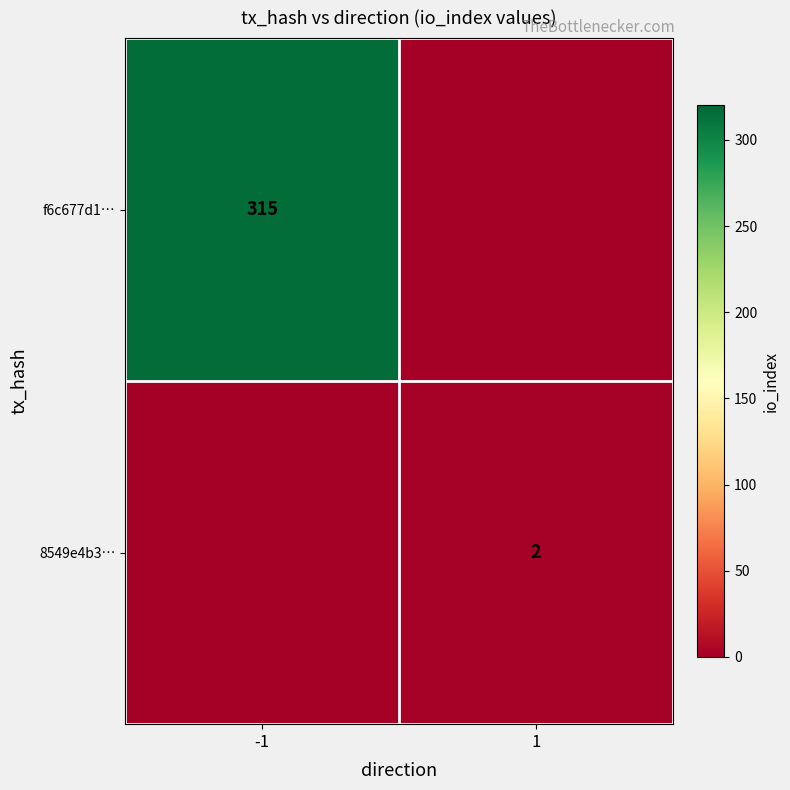

The value of f6c677d1… at -1 is 210. True or false?

False